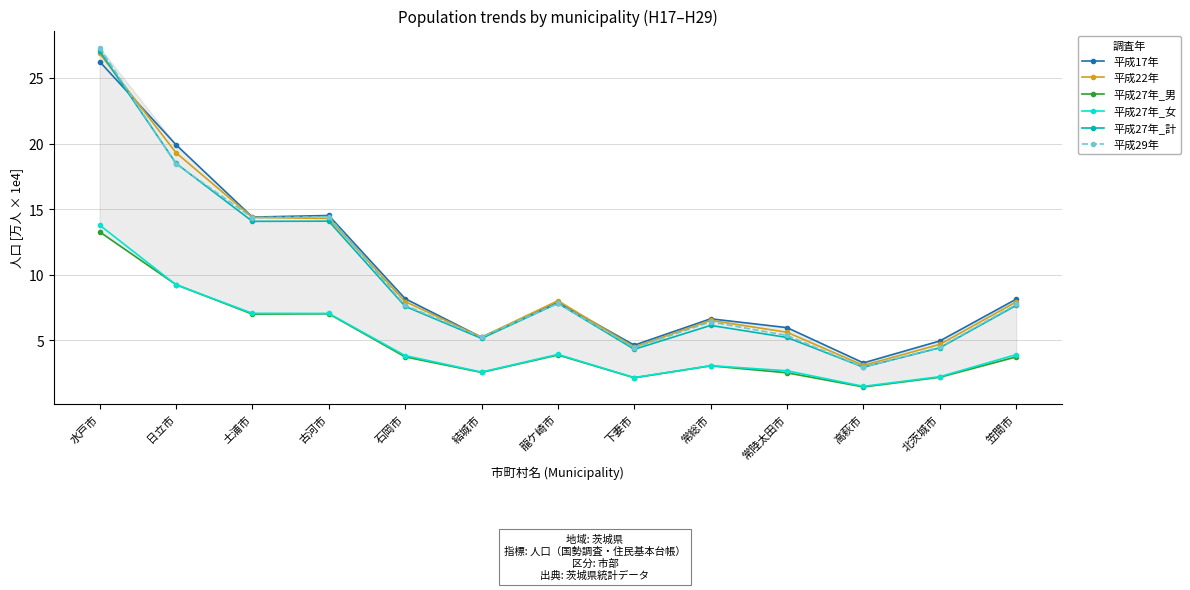

At which category does 平成29年 reach its first local peak?

古河市